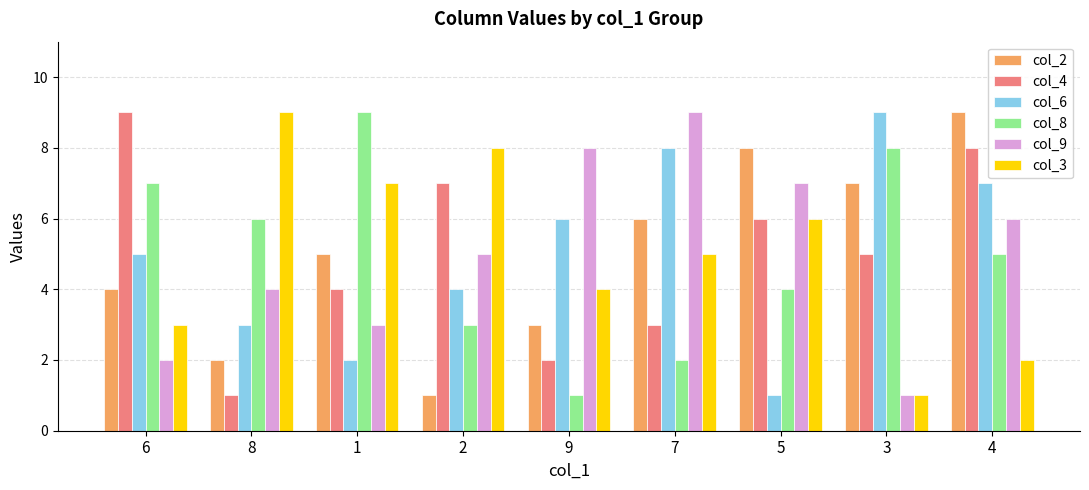

At which category is the sum across all series the highest?

4